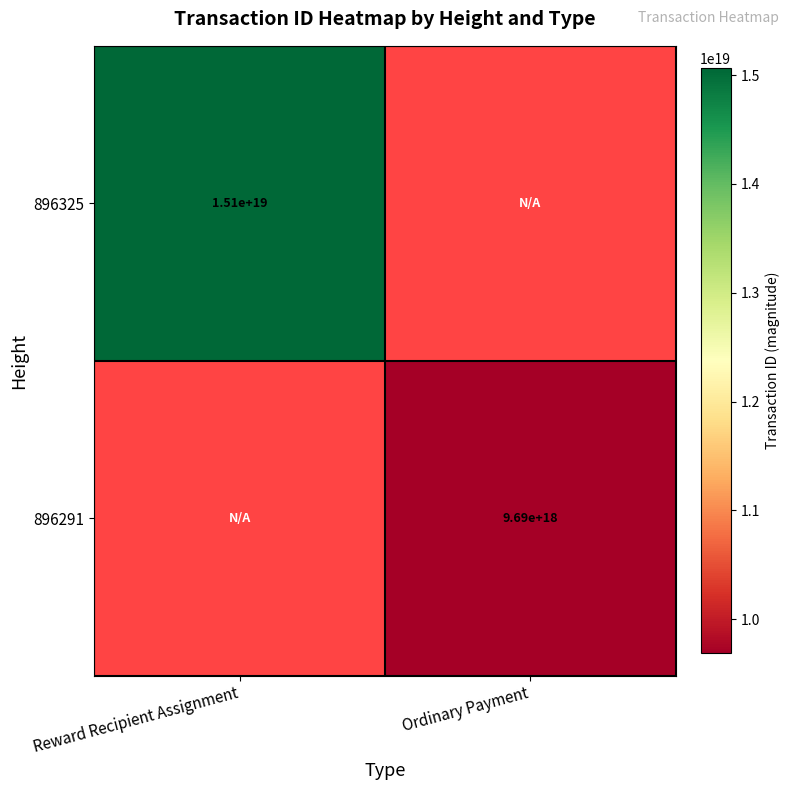

True or false: 896325 has a value of 20068555062824833024 at Reward Recipient Assignment.

False